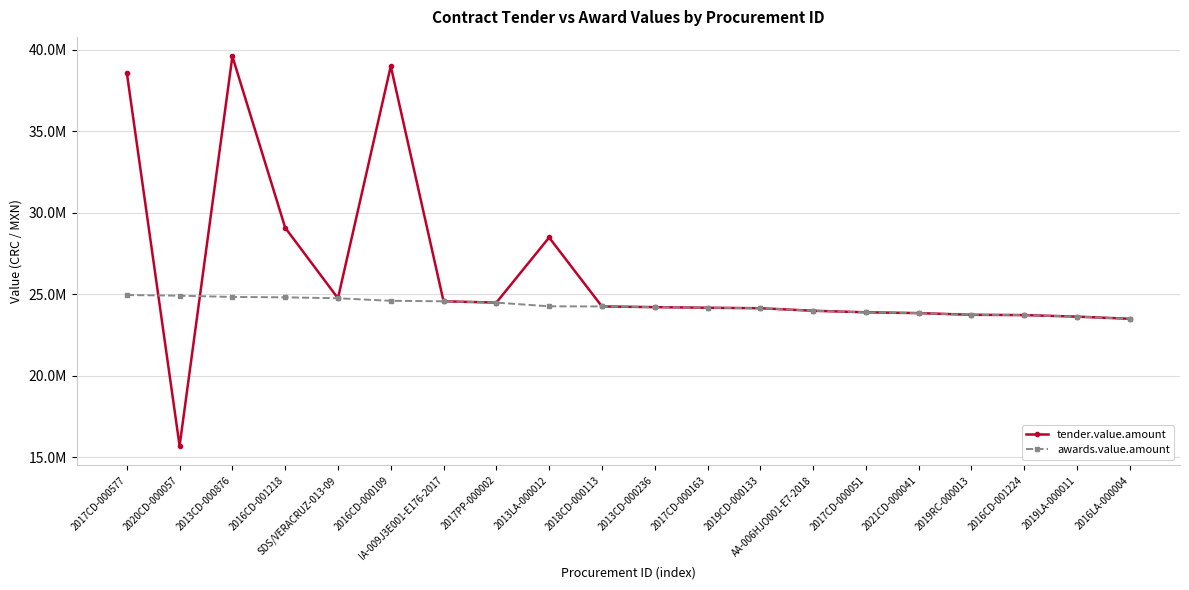

Which series changed the most between 2016CD-000109 and 2016LA-000004?

tender.value.amount